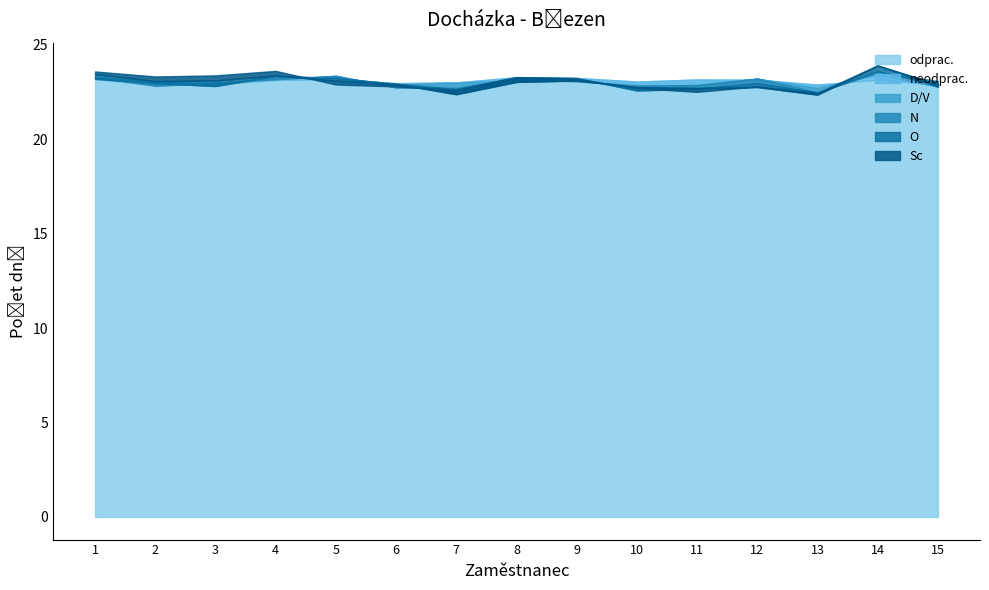

The Sc series shows 0 at 3. True or false?

True